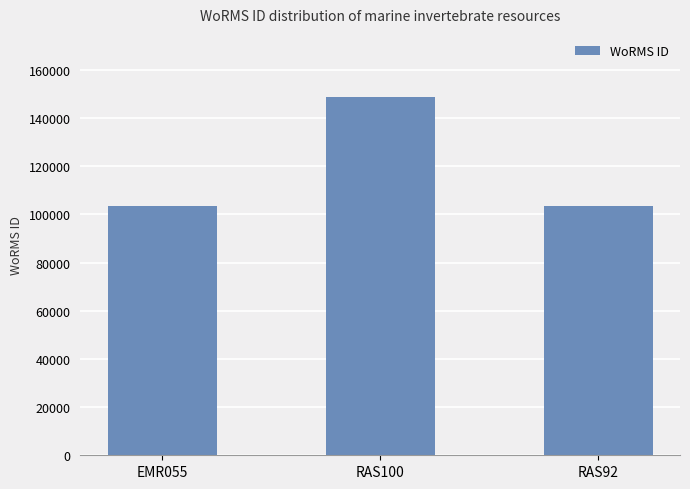

True or false: the data shows 148714 at RAS100.

True